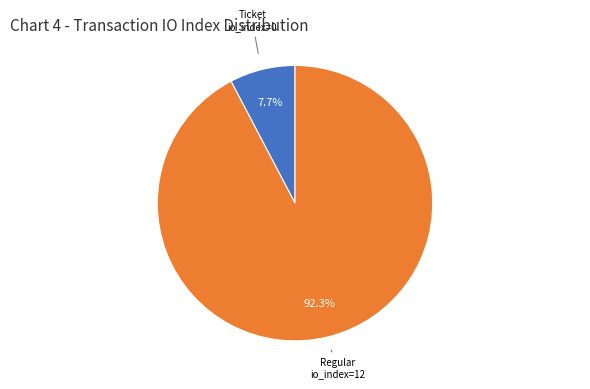

How many segments does this pie chart have?

2